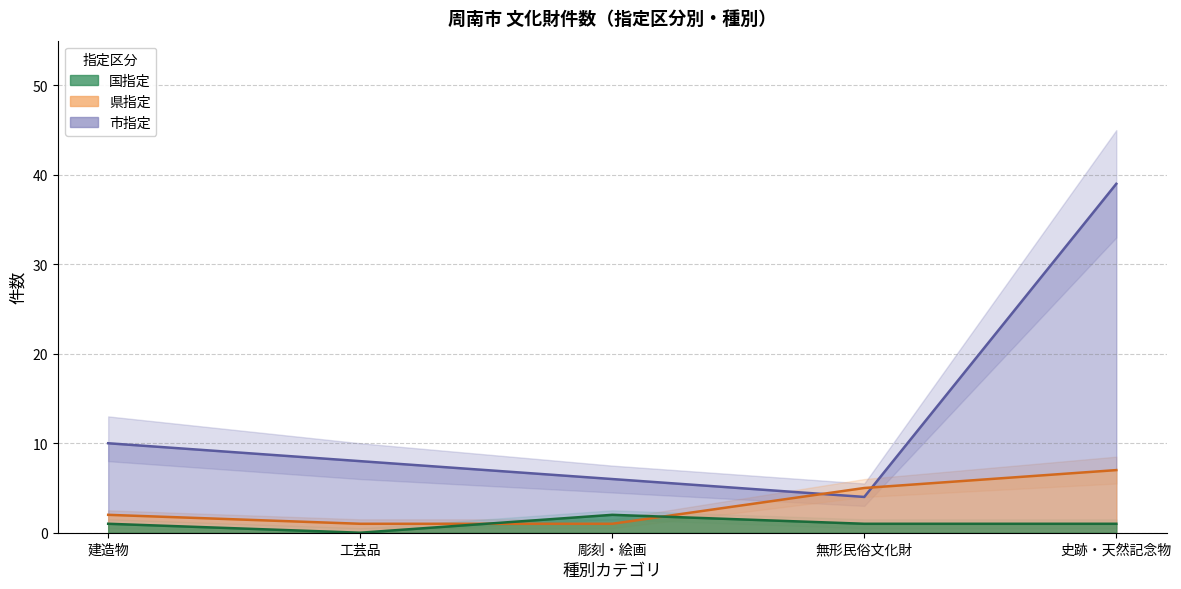

Rank the series by their average value, from lowest to highest.

国指定, 県指定, 市指定